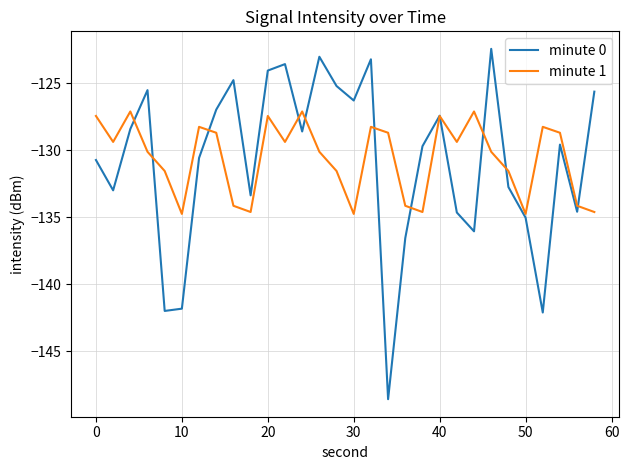

How many values in the minute 1 series exceed -129?

12